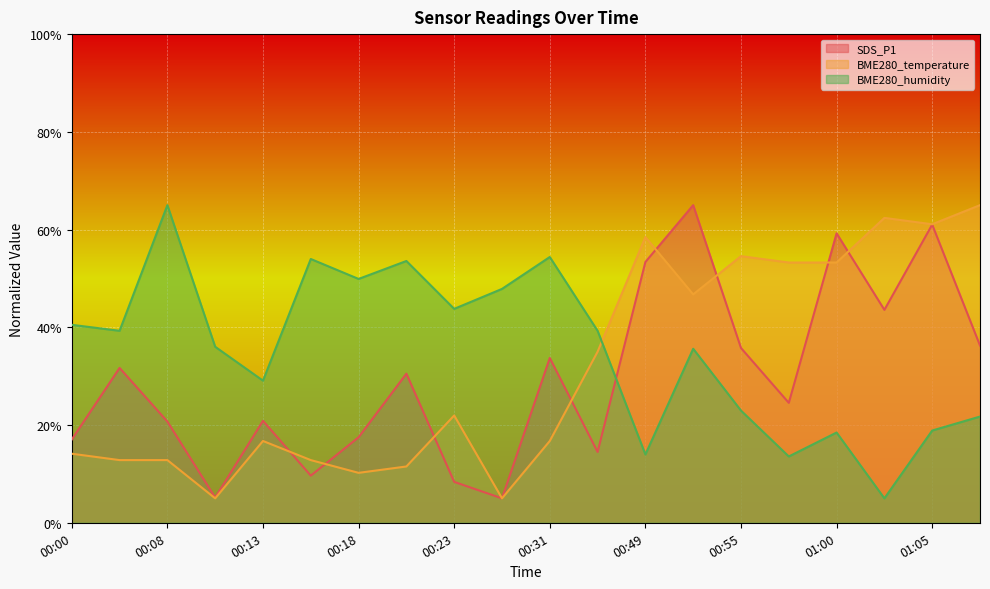

How many interior local valleys does the BME280_temperature series have?

5